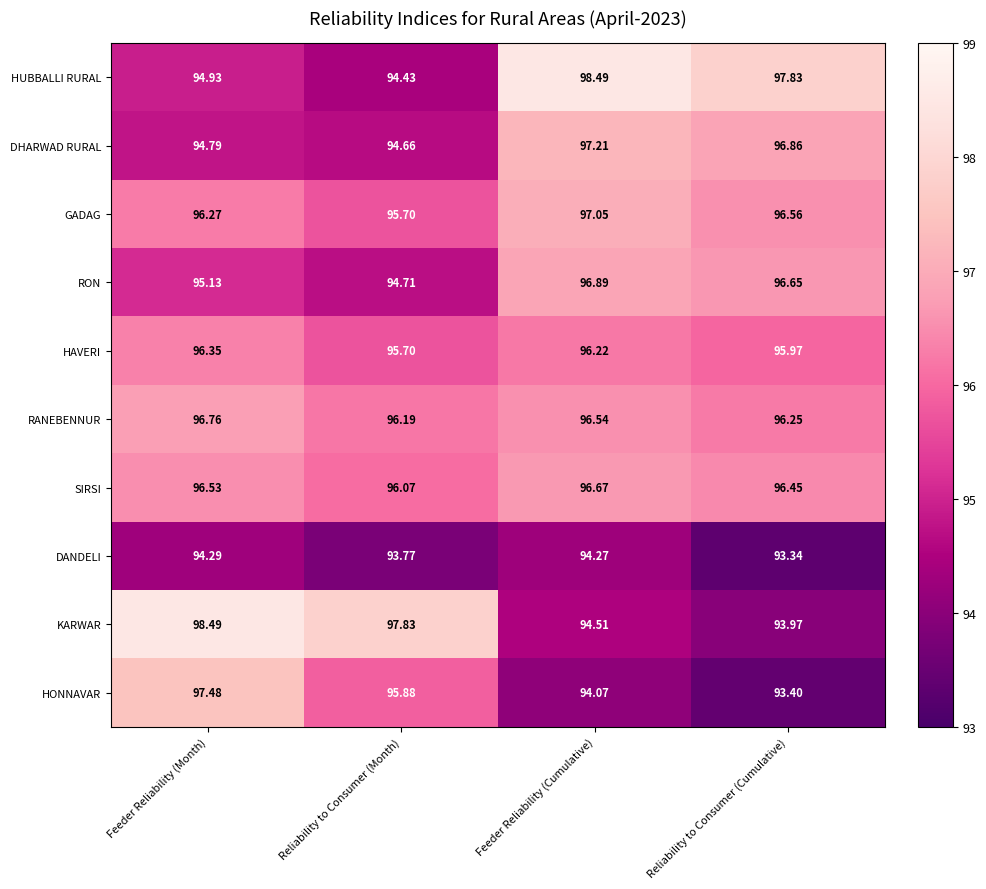

Which series has the largest total across all categories?

RANEBENNUR